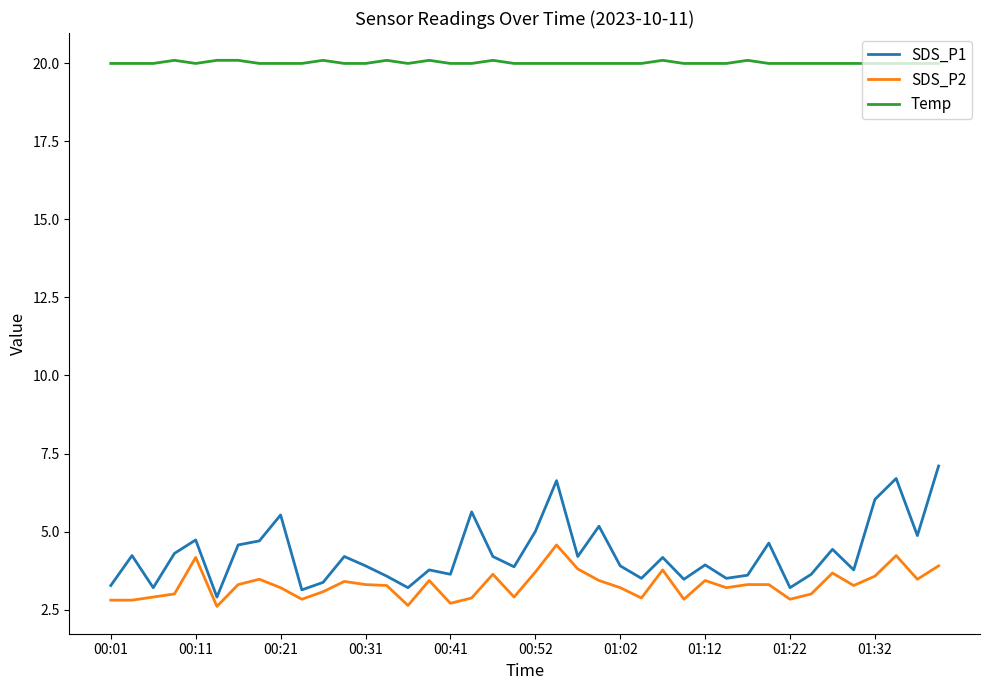

What is the difference between the maximum and minimum values in the Temp series?

0.1